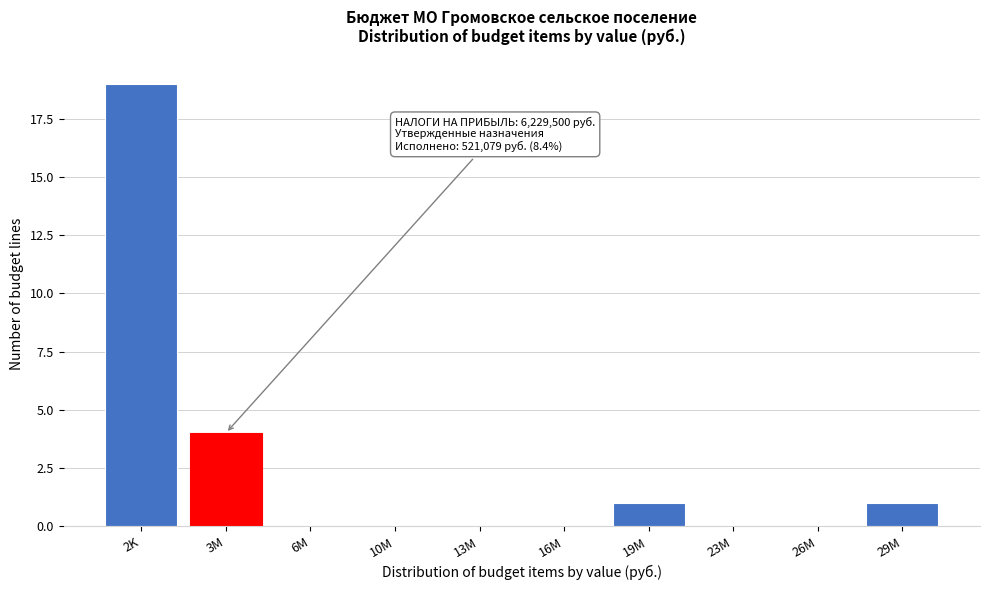

Reading left to right, extract all data points from this chart.

2K=19	3M=4	6M=0	10M=0	13M=0	16M=0	19M=1	23M=0	26M=0	29M=1